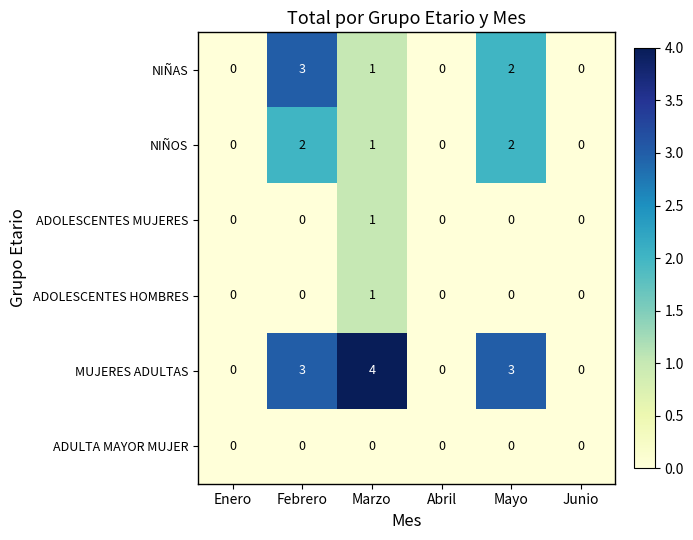

What is the highest value of the NIÑAS series?

3